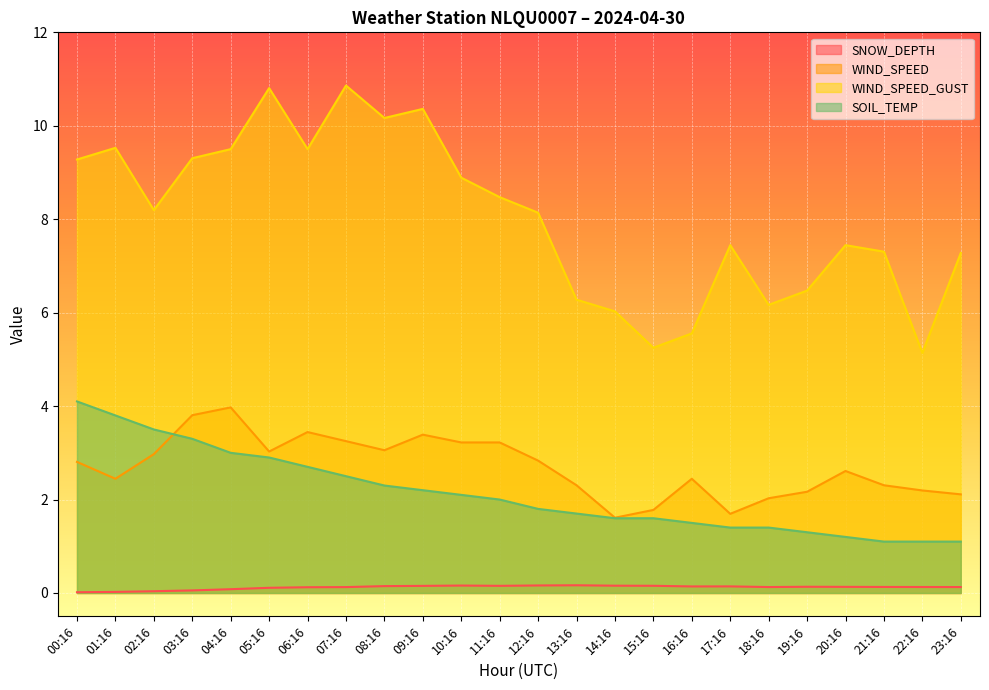

How many interior local valleys does the WIND_SPEED series have?

5